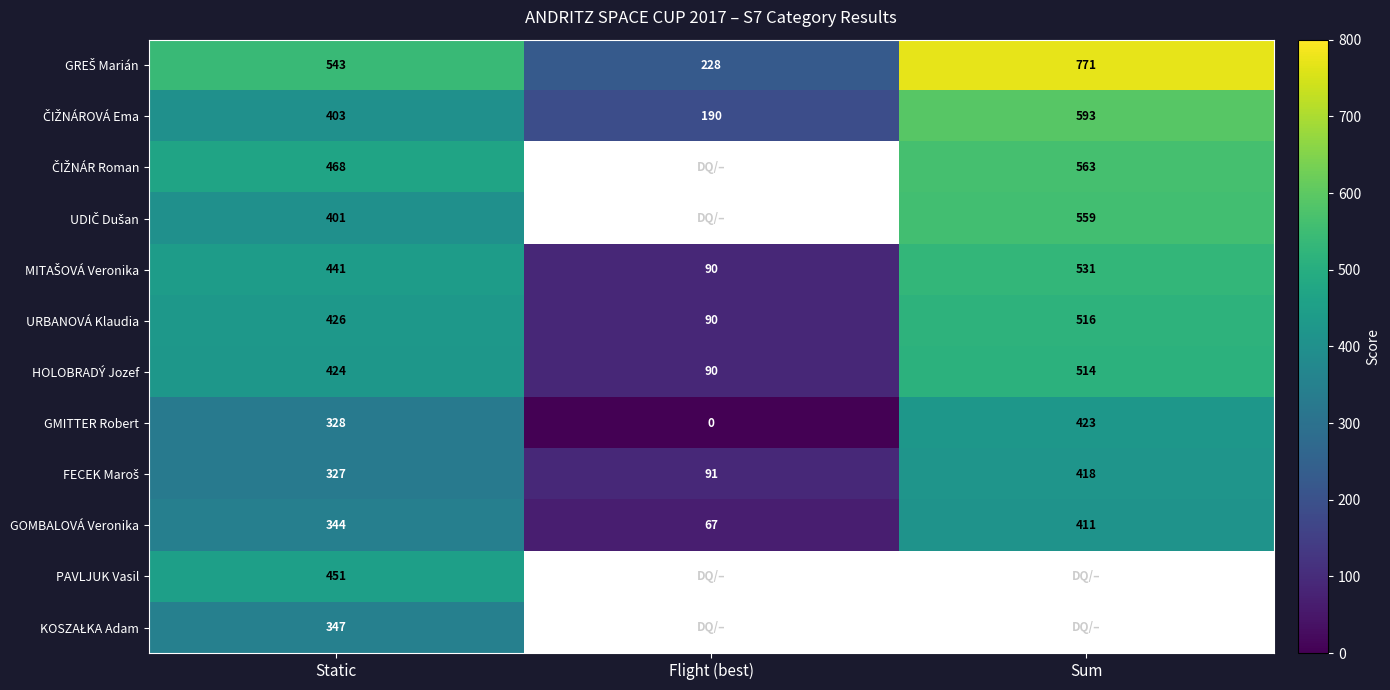

What is the total value across all series at Static?

4903